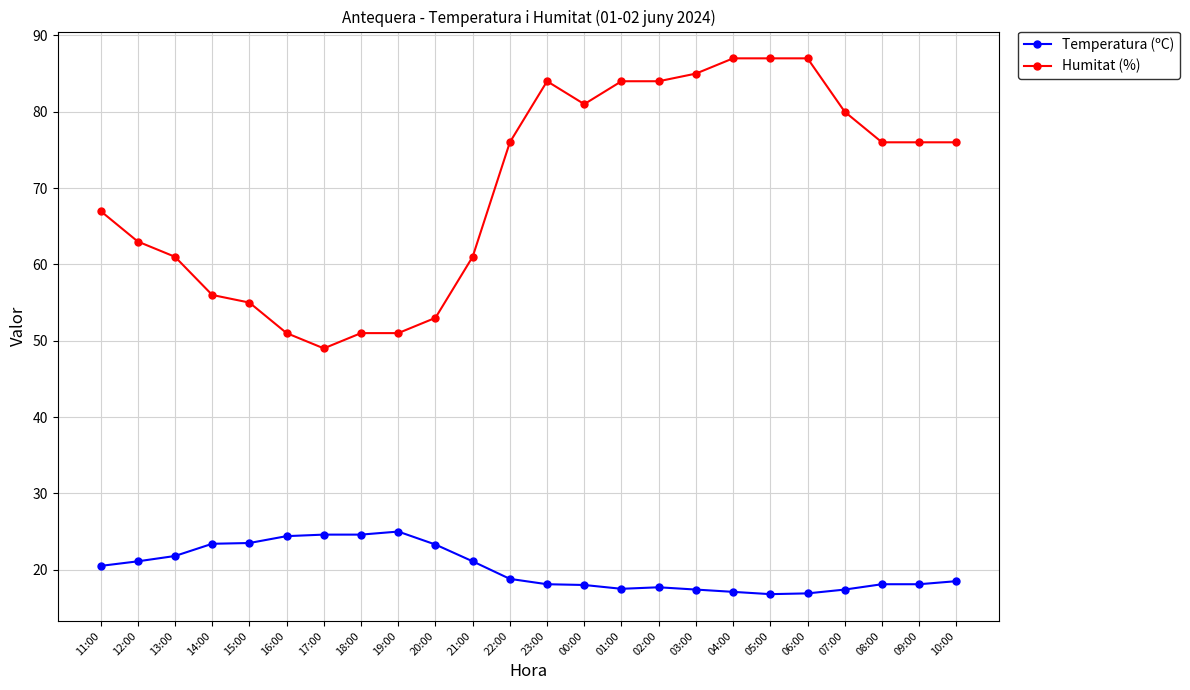

True or false: Temperatura (ºC) has more than 0 points higher than both neighbors.

True